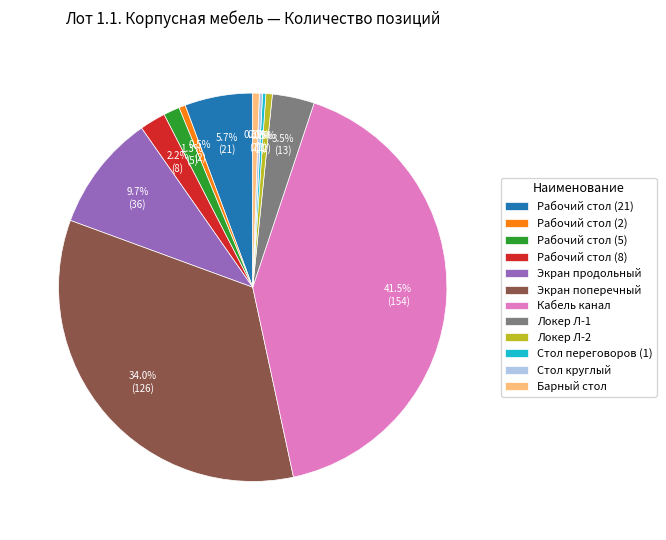

Which category has the biggest portion of the pie?

Кабель канал